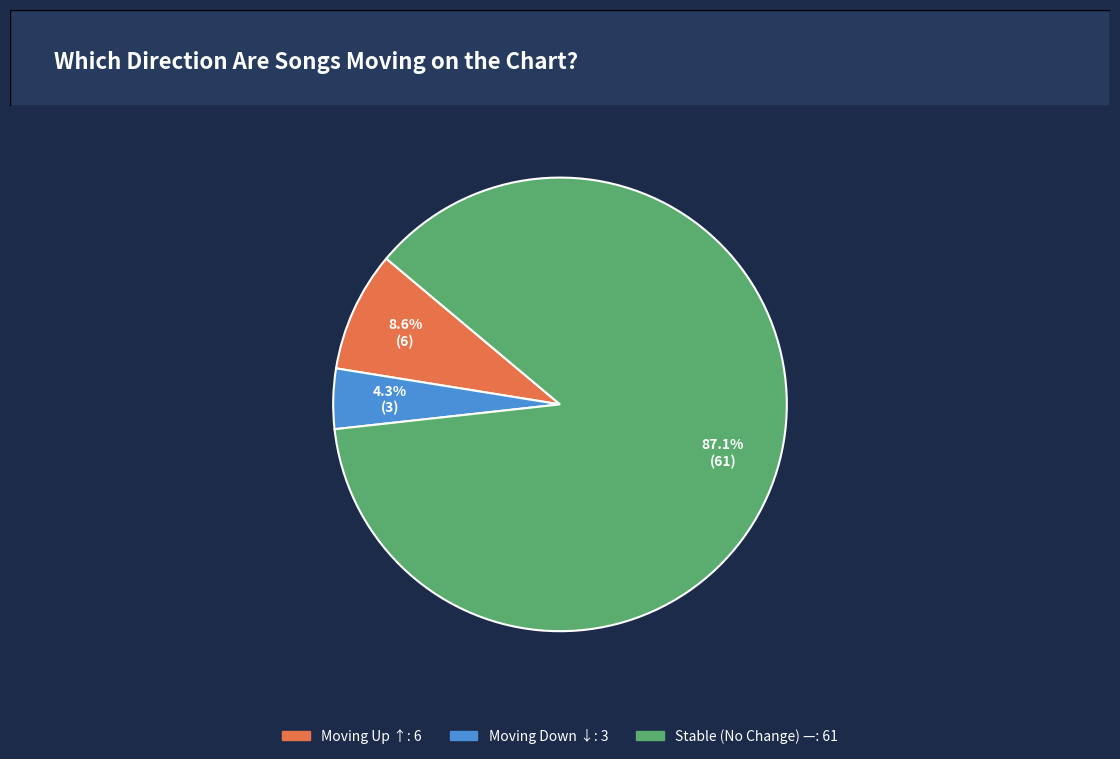

Is there a majority slice in this chart?

Yes